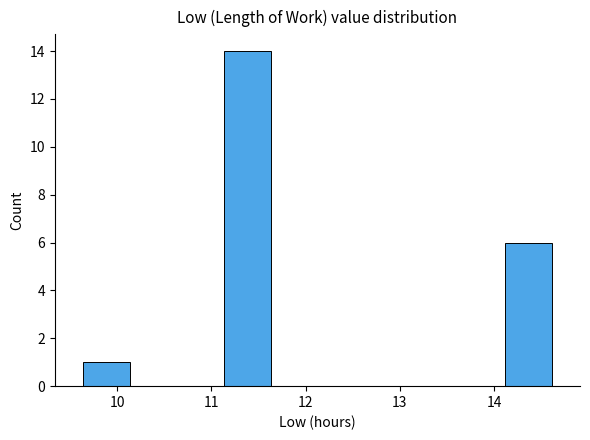

How tall is the bar that spans 14.1 to 14.6 on the x-axis? Neither the bar edges nor the heights are printed on the chart, so give them approximately, as read against the axes.

6